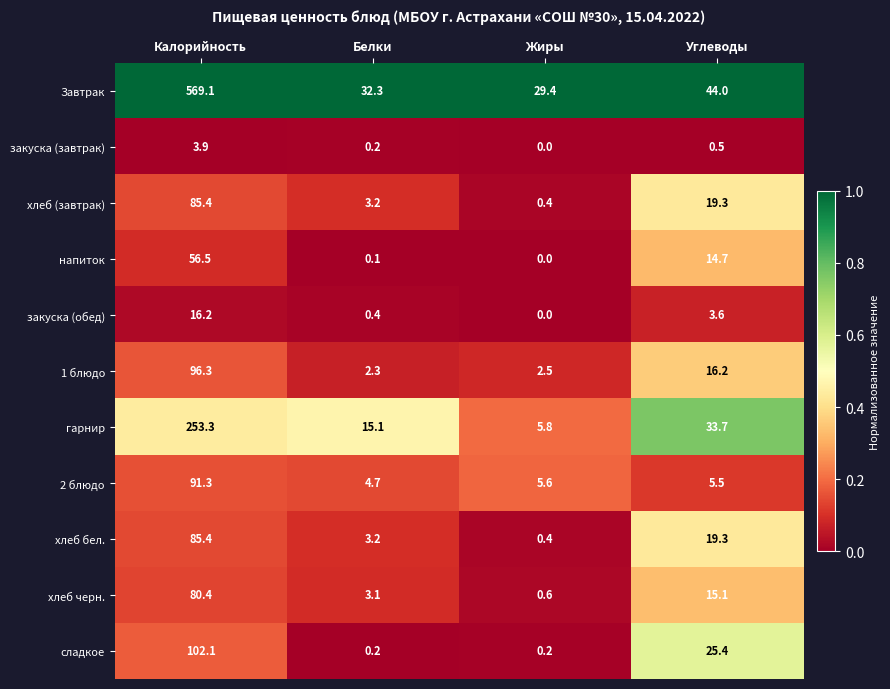

At which category does the chart reach its peak across all series?

Калорийность